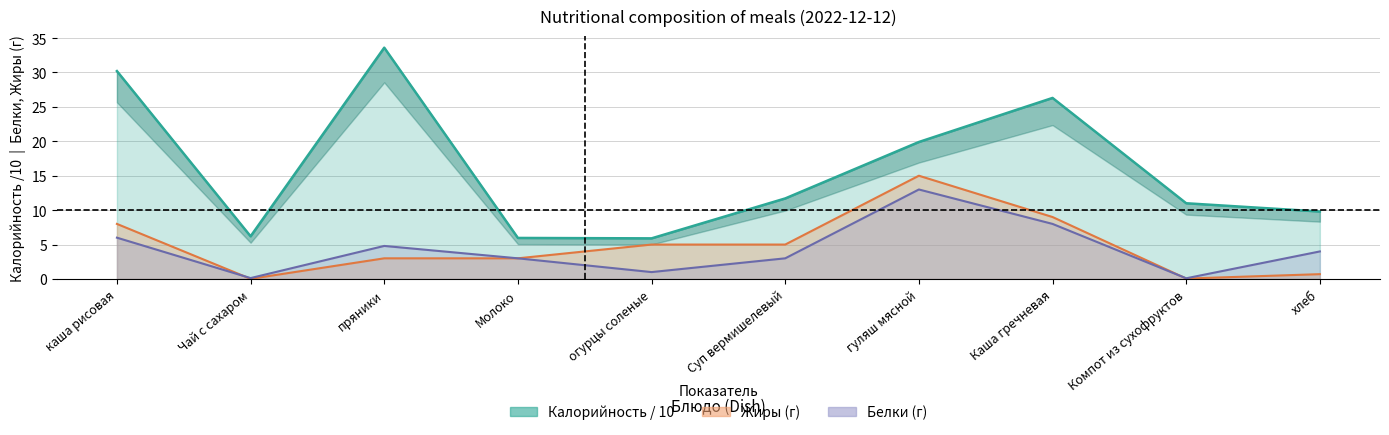

What is the total value across all series at Молоко?

12.0